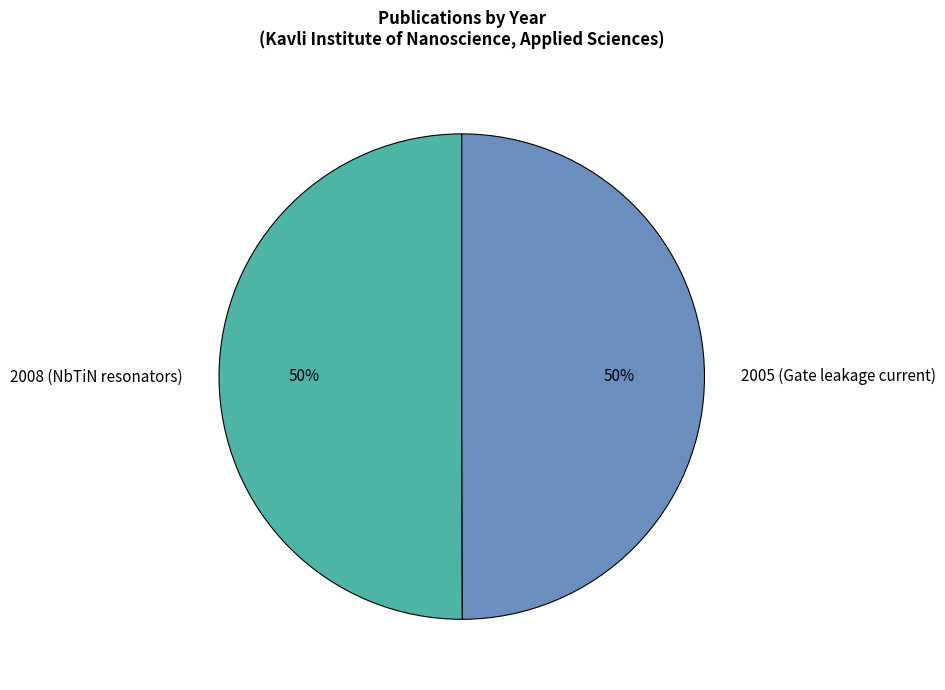

Approximately how many times larger is the value at 2005 (Gate leakage current) compared to 2008 (NbTiN resonators)?

1.0